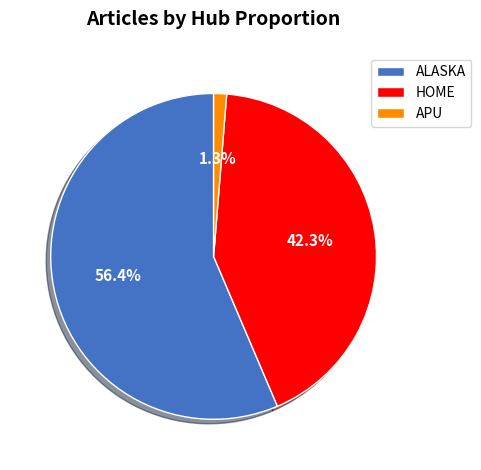

Count the number of slices in the pie.

3